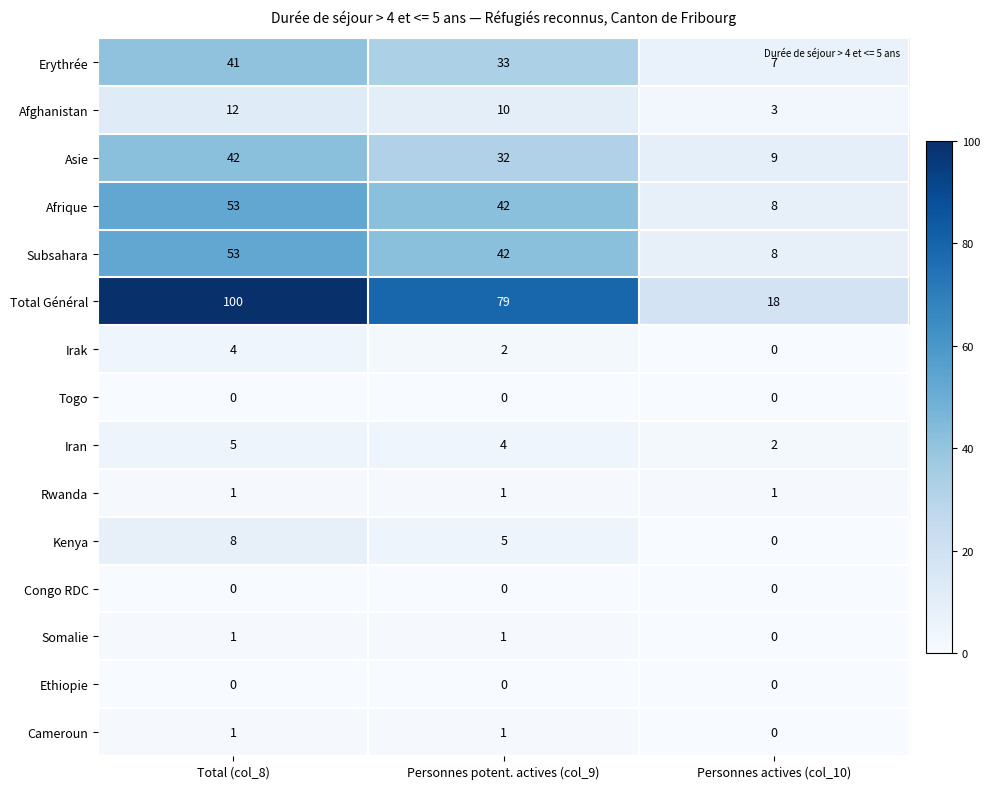

Where is Irak nearest to the value 2?

Personnes potent. actives (col_9)